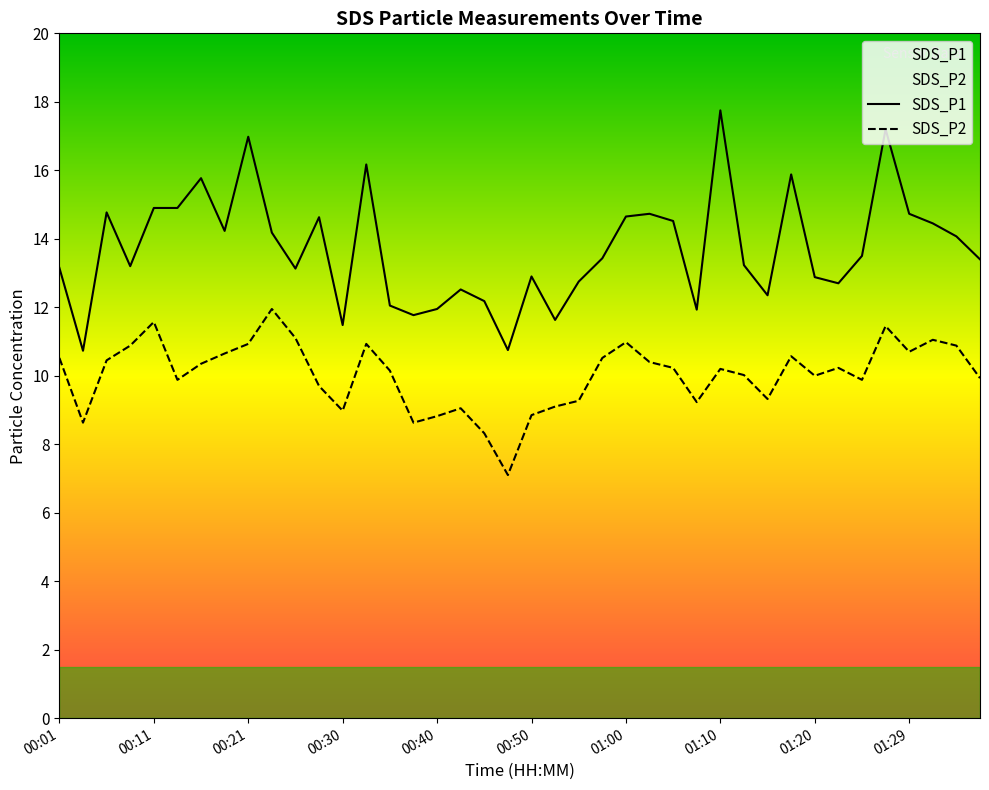

Where is SDS_P1 nearest to the value 14?

01:34